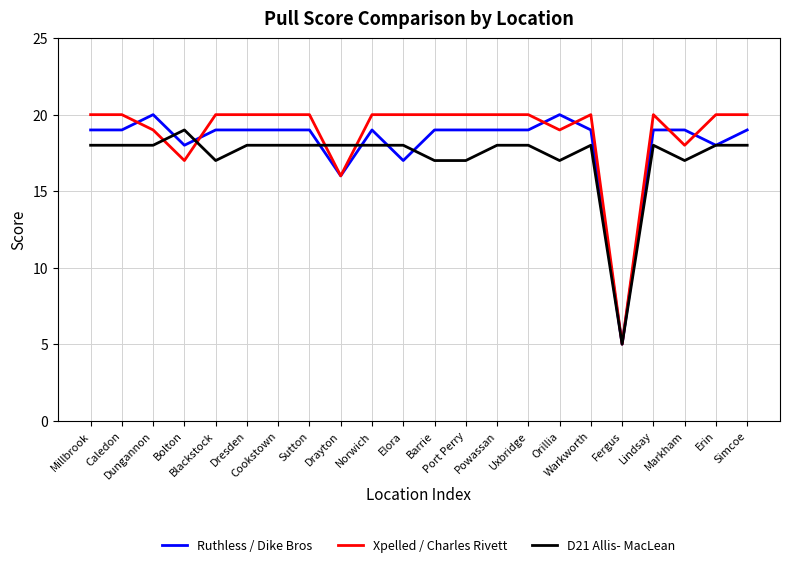

What is the minimum value for Xpelled / Charles Rivett?

5